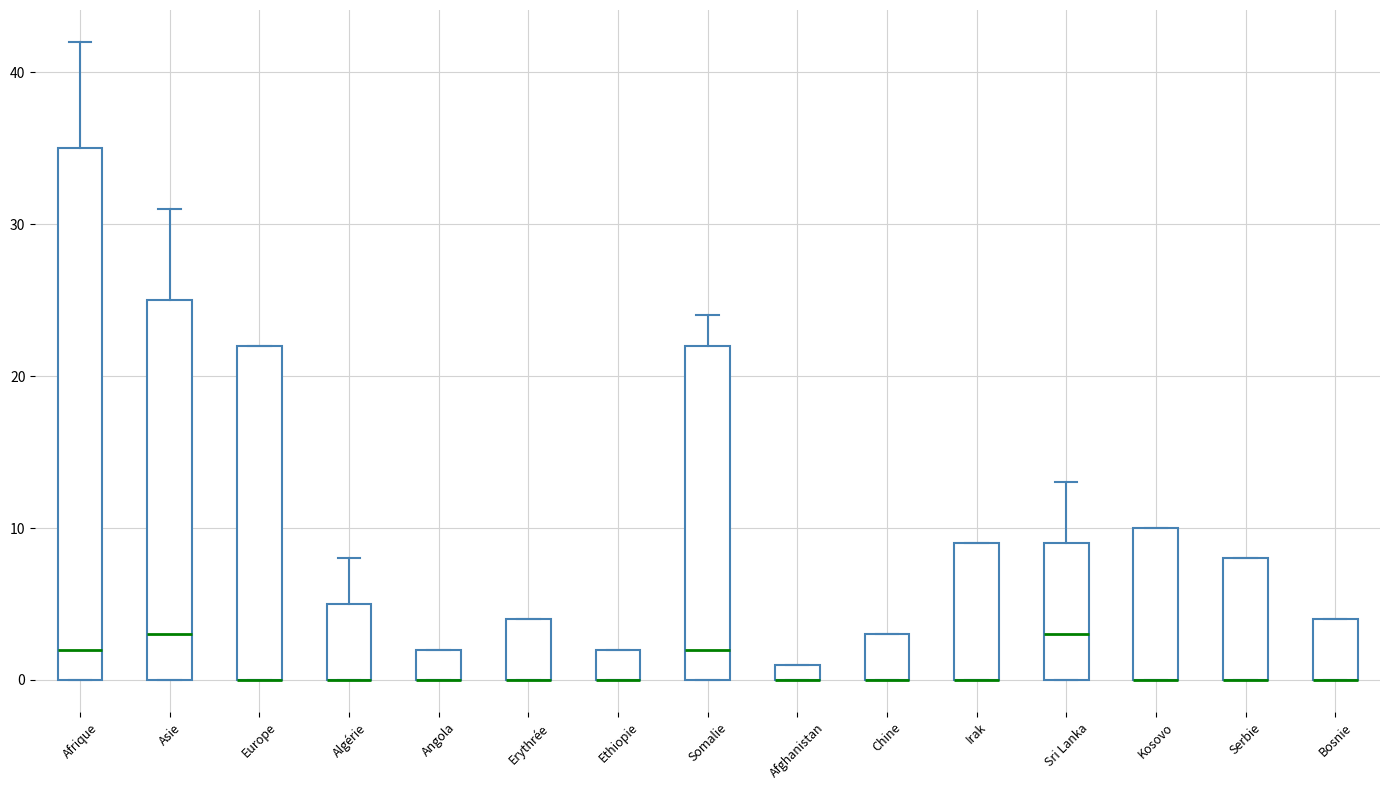

Comparing the boxes themselves (not the whiskers), which one is the tallest?

Afrique